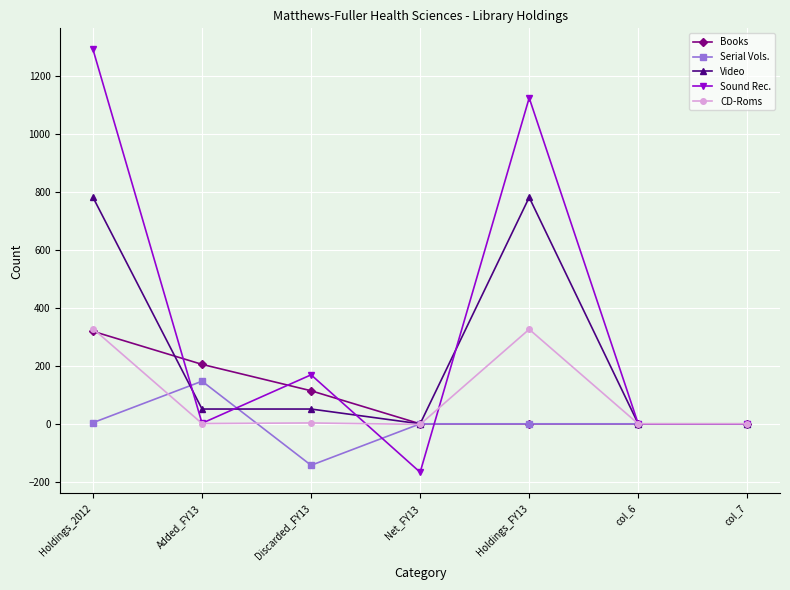

Which series has the widest spread of values?

Sound Rec.